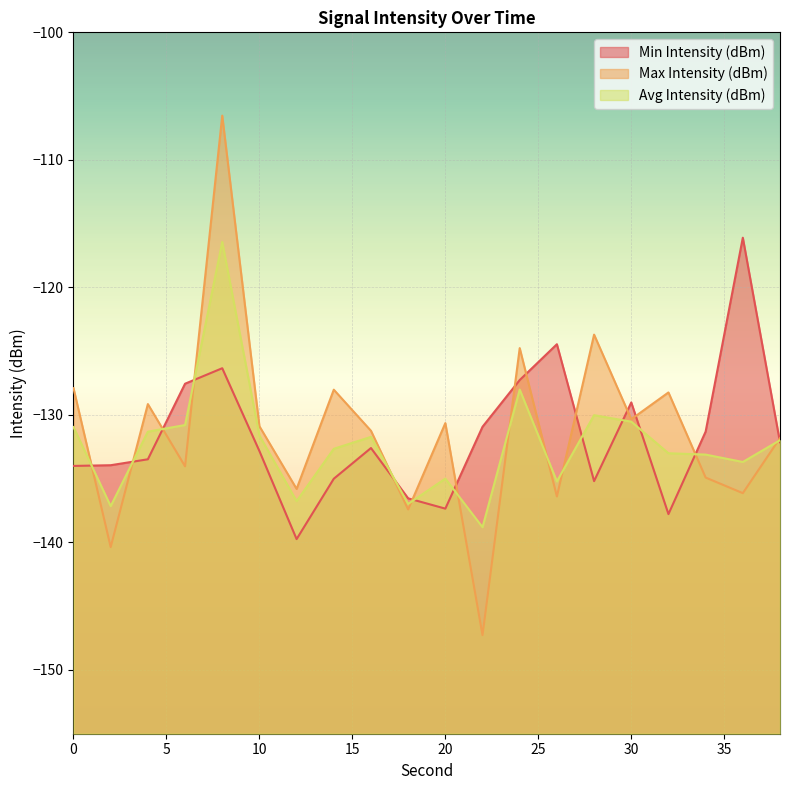

What are all the series names shown in the legend?

Min Intensity (dBm), Max Intensity (dBm), Avg Intensity (dBm)